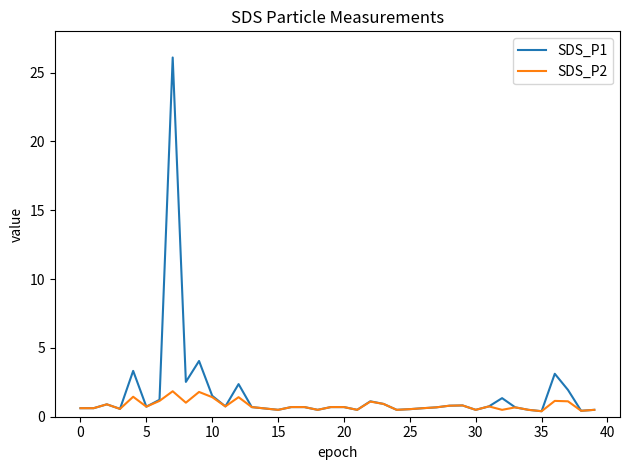

List the series in order of their overall mean, lowest first.

SDS_P2, SDS_P1